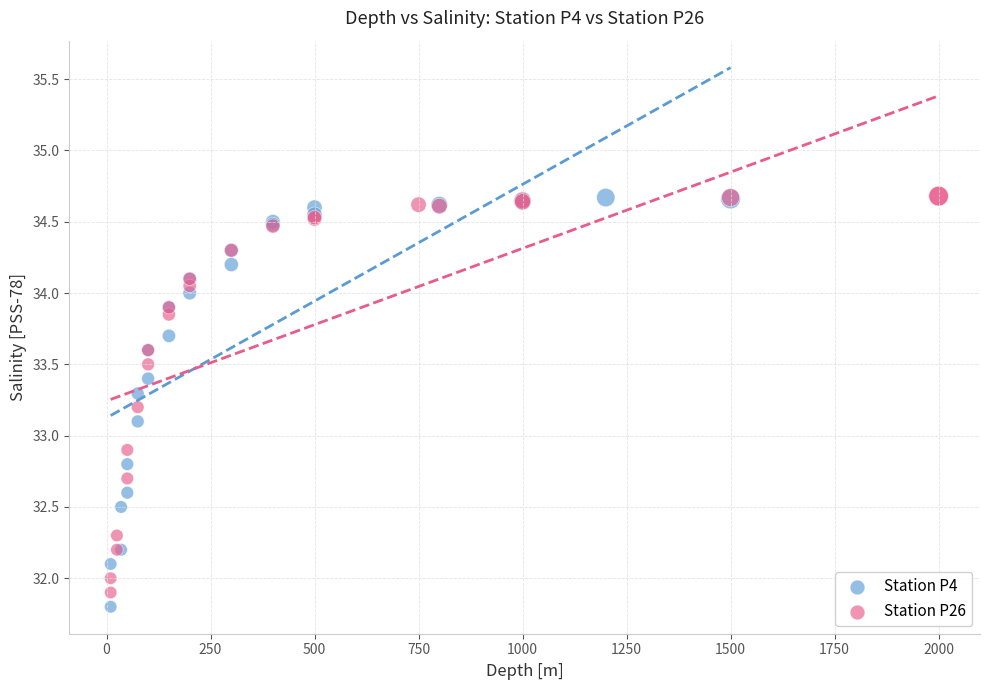

Which series contains the lowest Y value?

Station P4